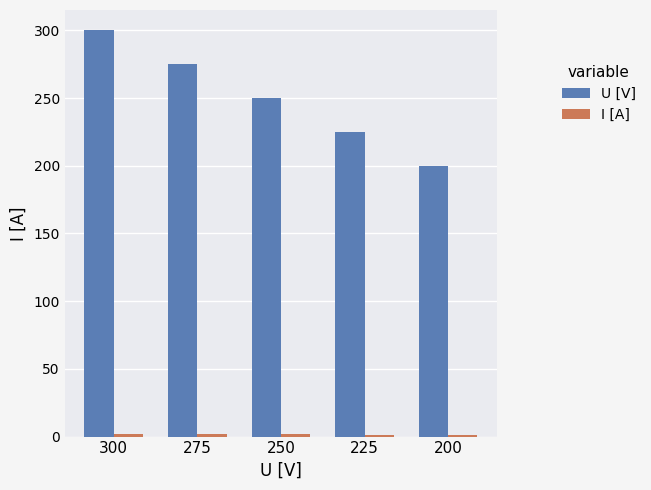

Rank the categories by U [V] value from highest to lowest.

300, 275, 250, 225, 200